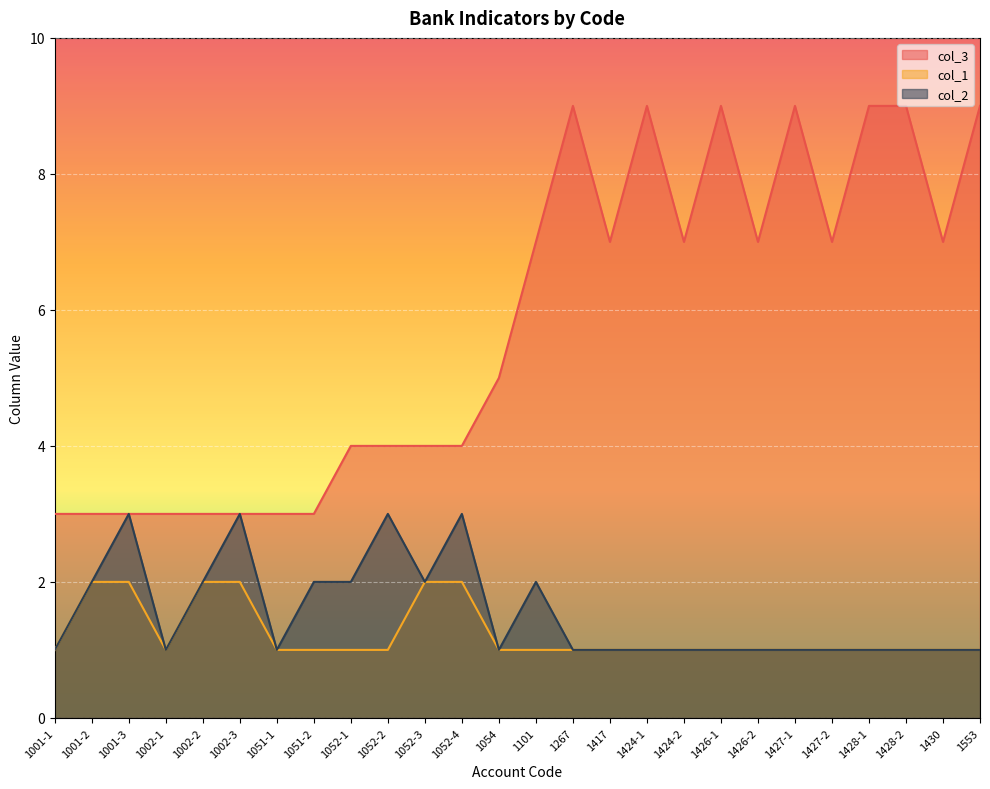

True or false: col_3 and col_2 cross at least once.

False